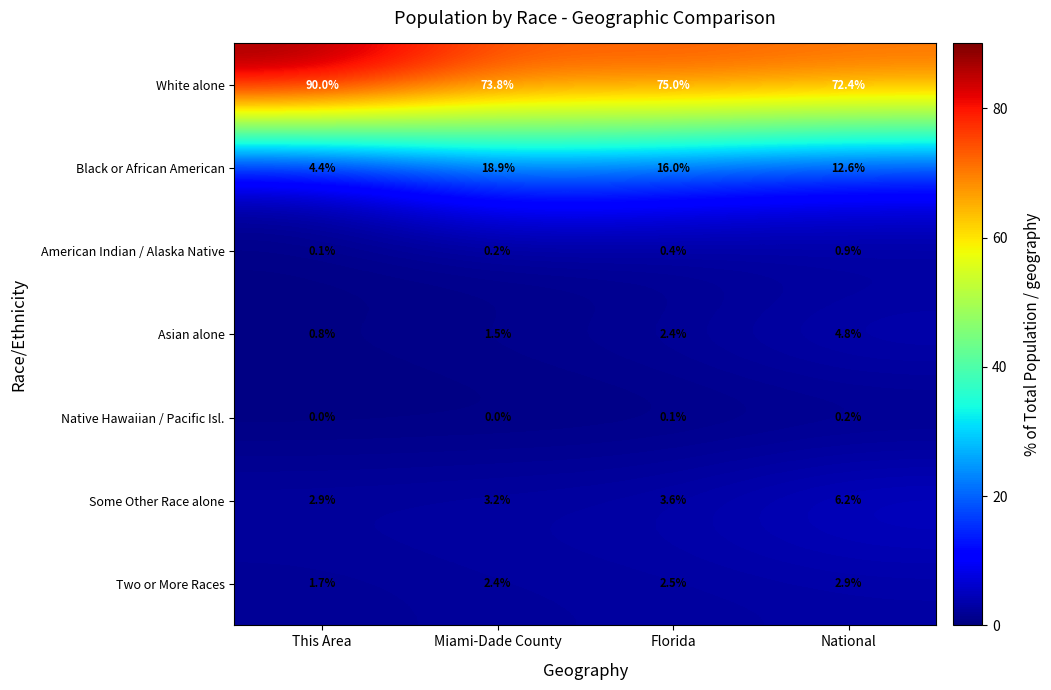

Which category has the lowest value in the Asian alone series?

This Area